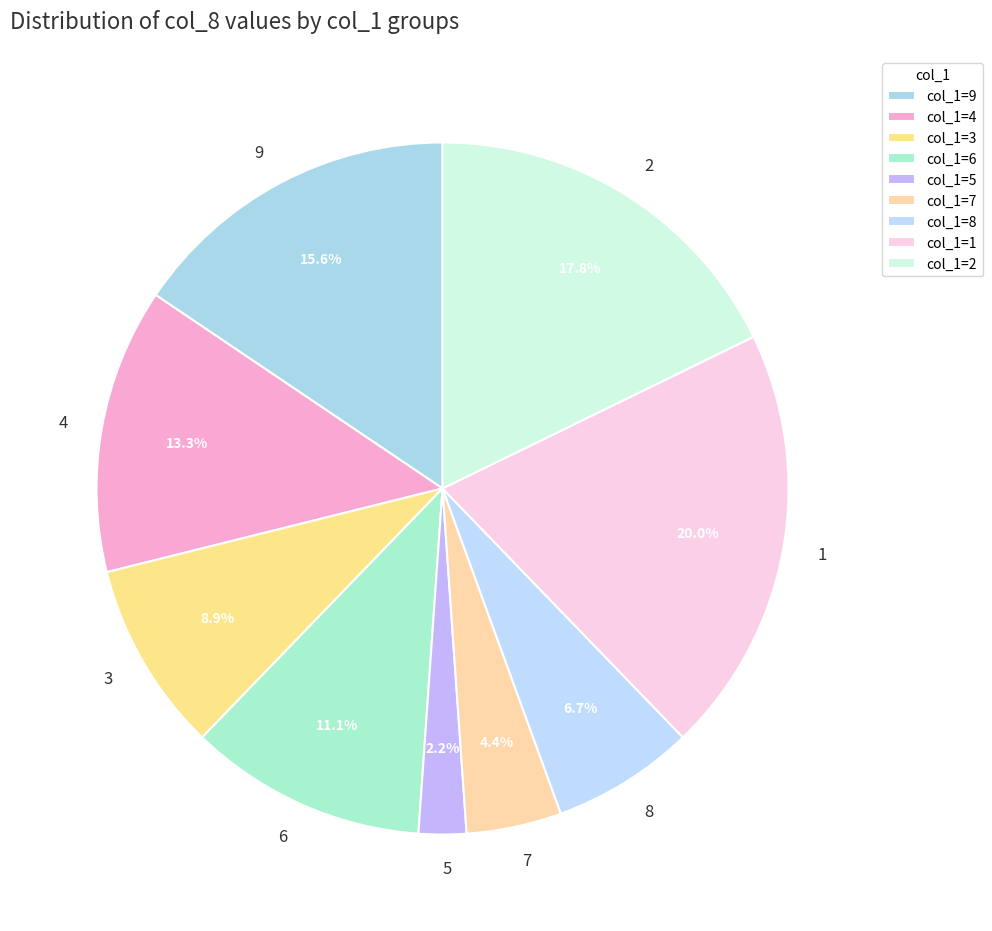

Combined, do 5 and 4 account for over 50%?

No